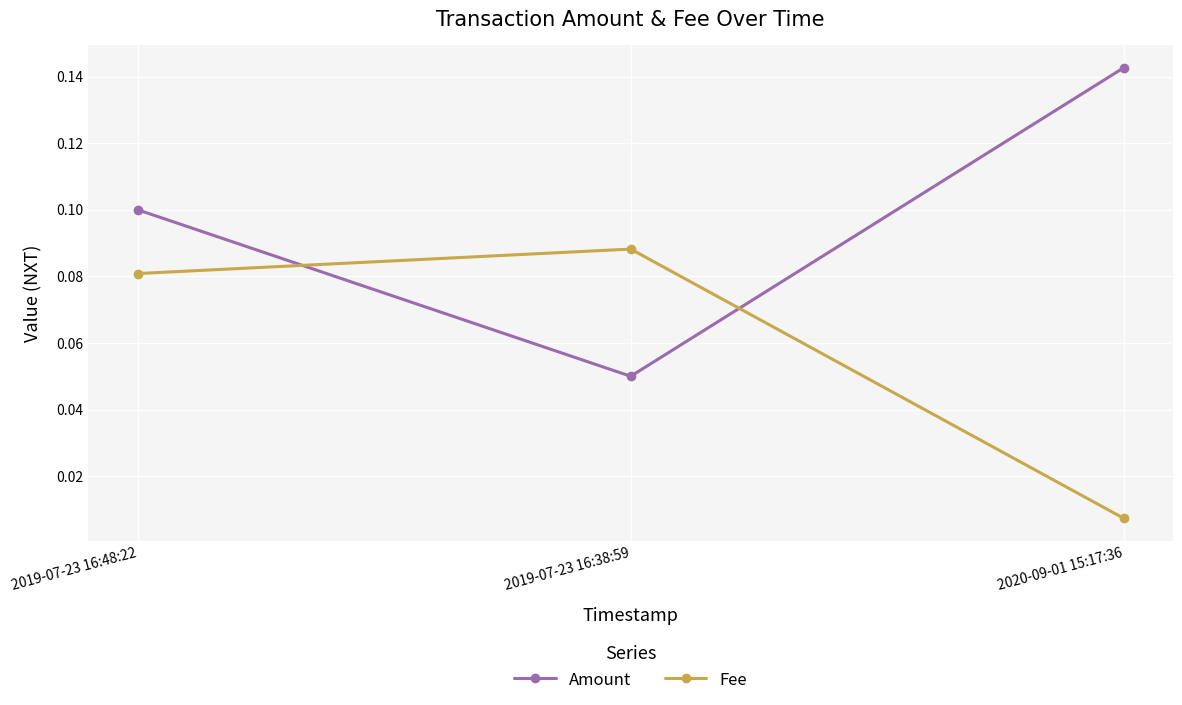

Is it true that Amount equals 0.1 at 2019-07-23 16:38:59?

True